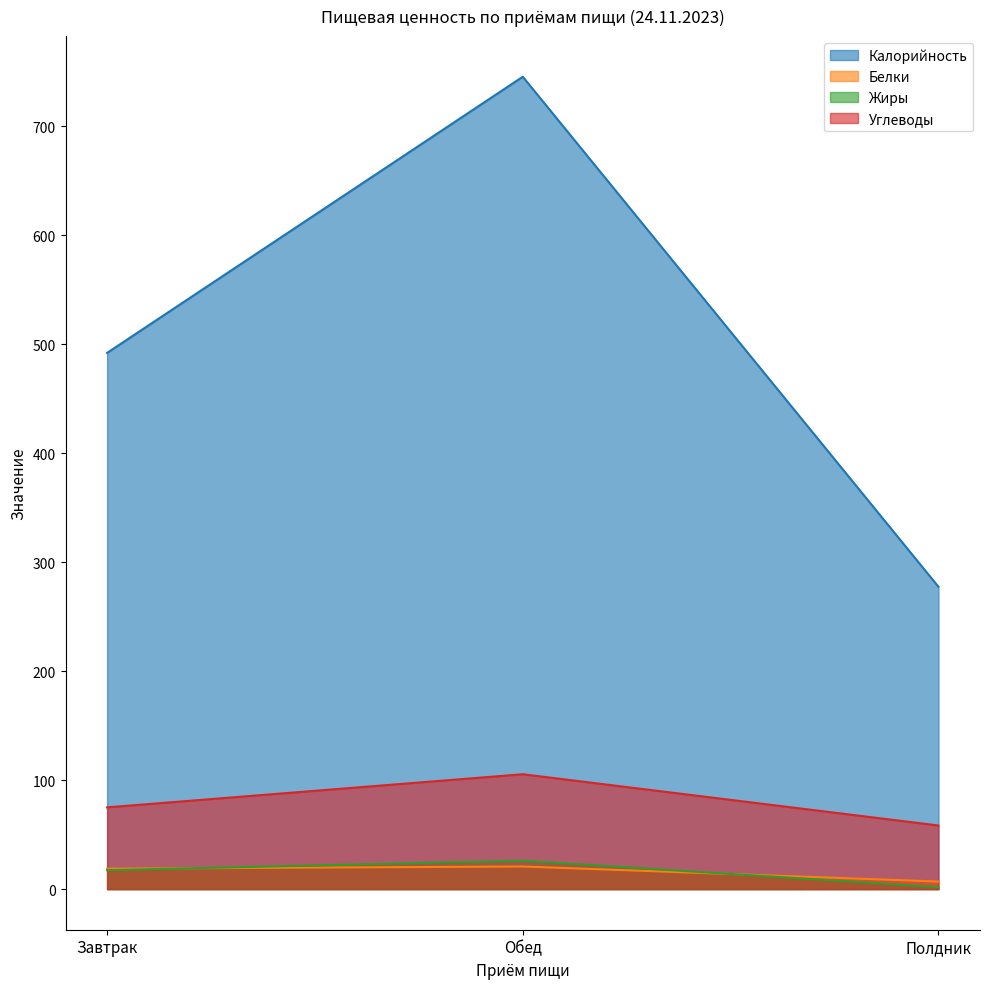

Count the number of categories in the chart.

3